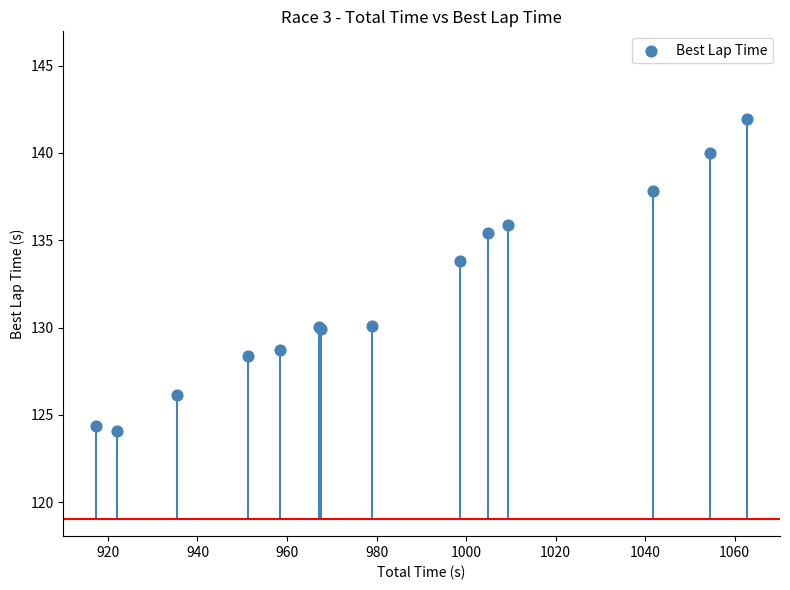

What Y value in the scatter plot is closest to 133?

133.8